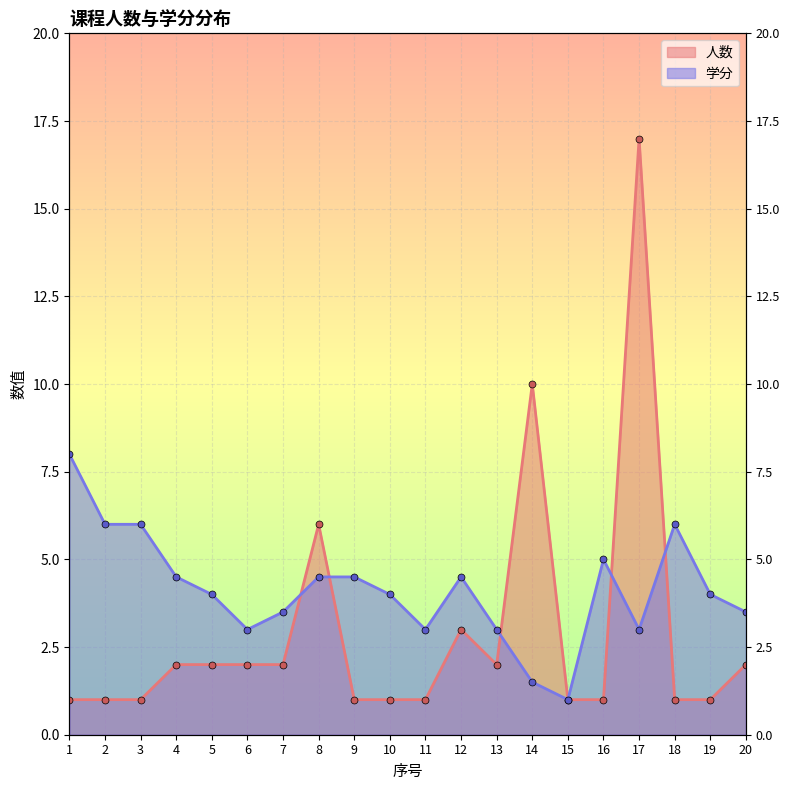

Where do 人数 and 学分 first cross each other?

7 and 8